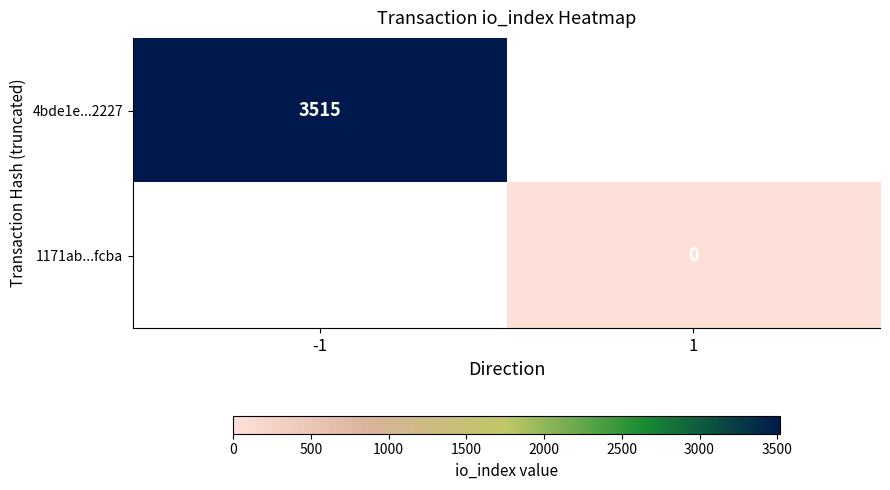

Between 1 and -1, which is larger?

-1